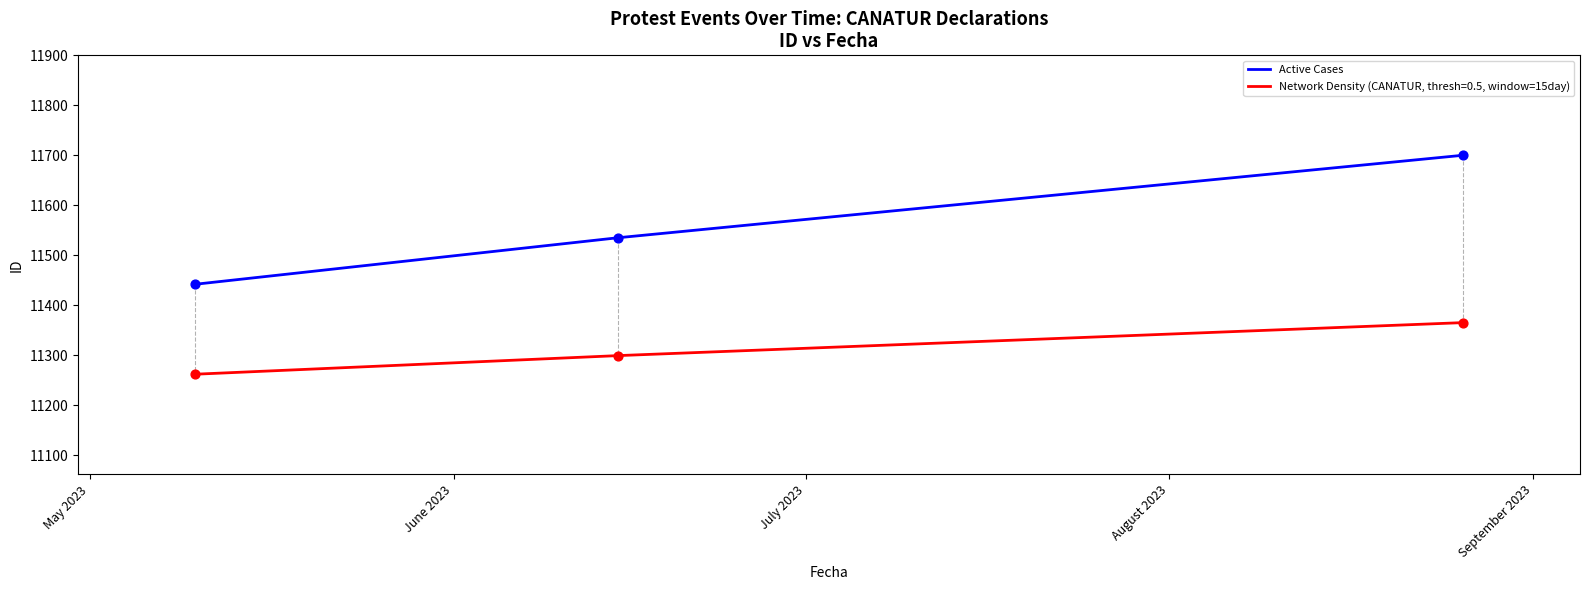

Which series has the largest range (max minus min)?

Active Cases